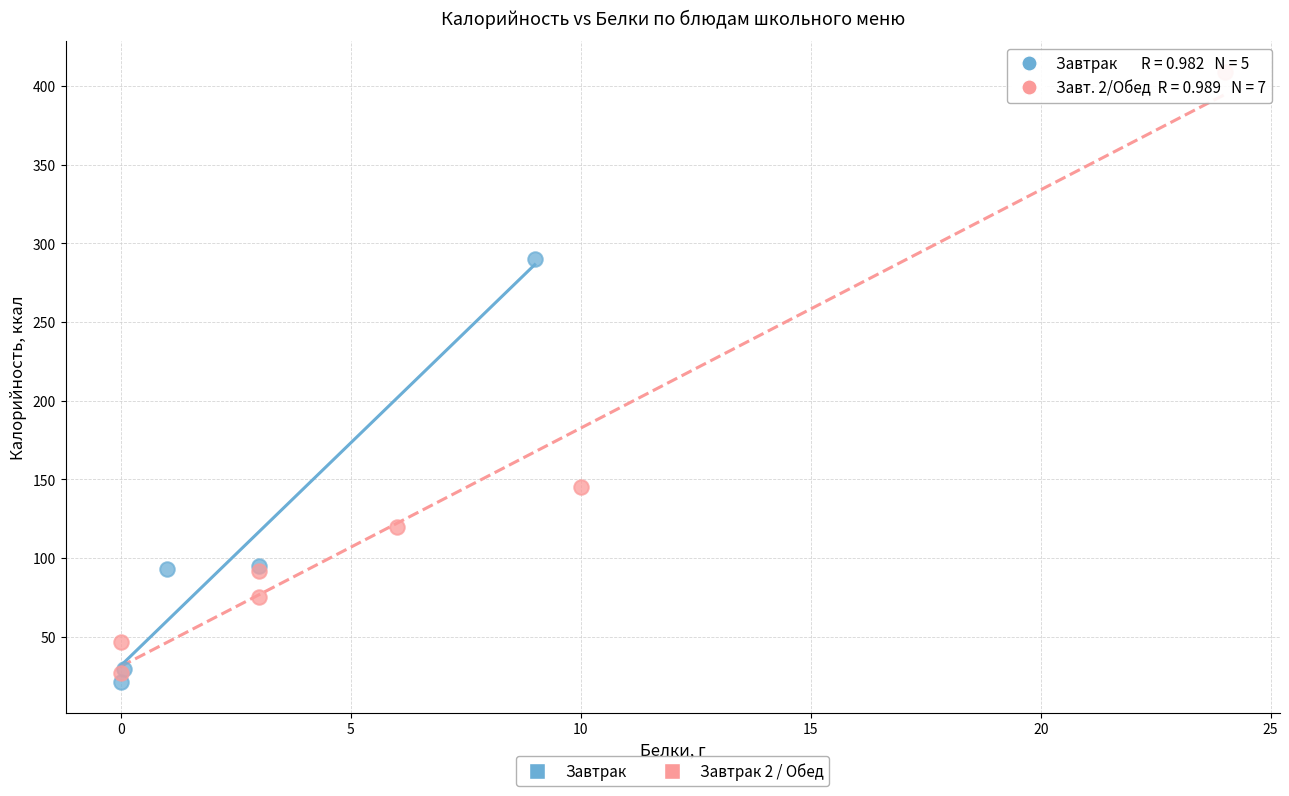

What are all the series names shown in the legend?

Завтрак, Завтрак 2 / Обед